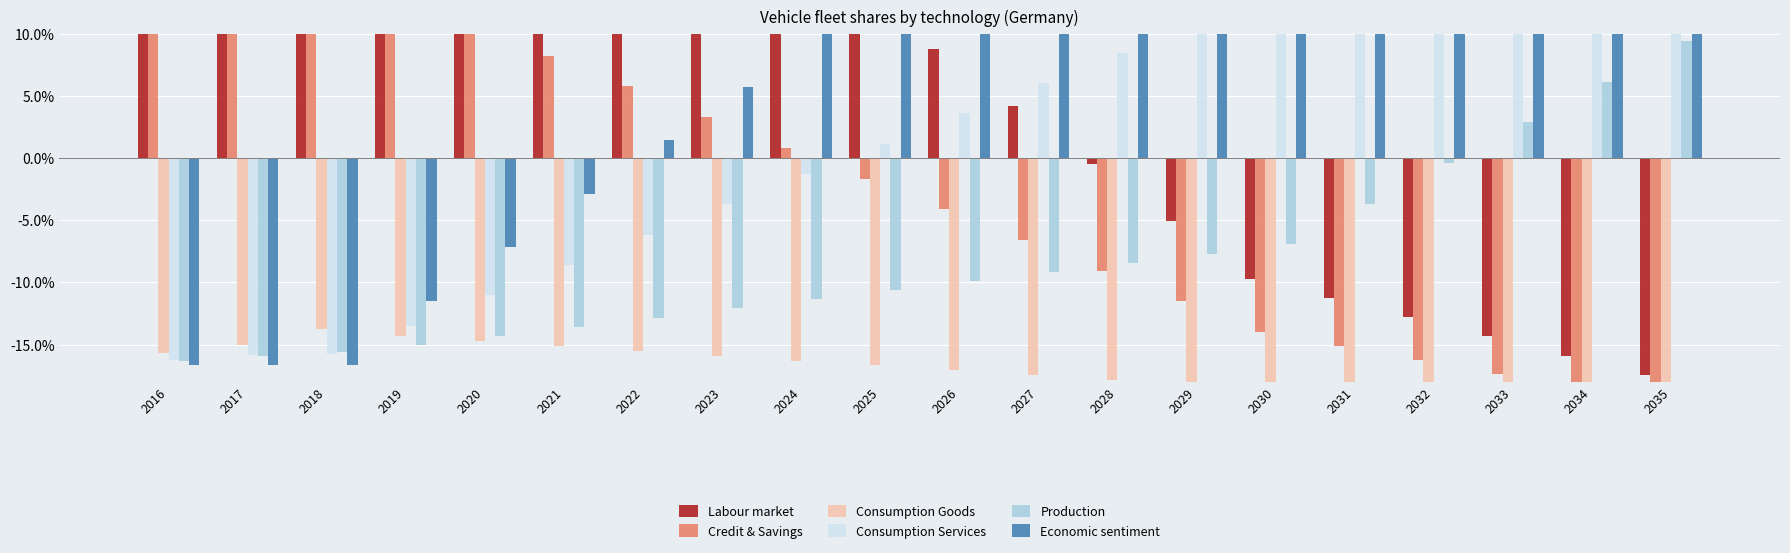

List the series in order of their peak value, highest first.

Labour market, Economic sentiment, Credit & Savings, Consumption Services, Production, Consumption Goods